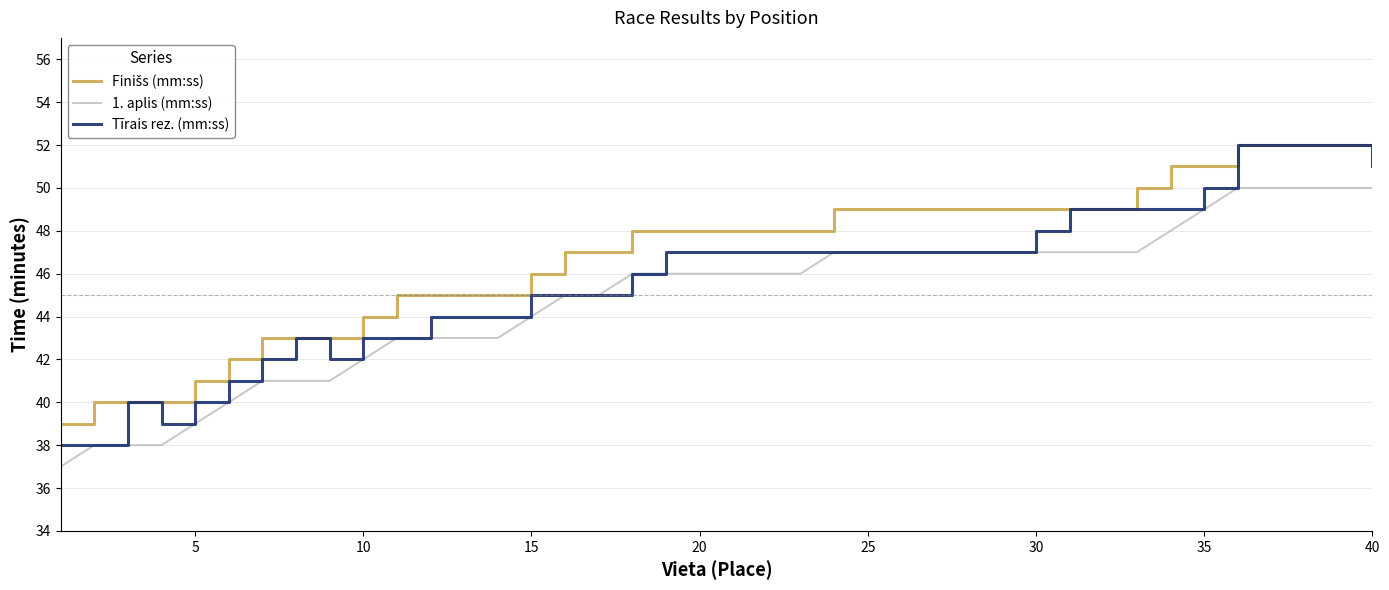

What is the smallest value displayed?

37